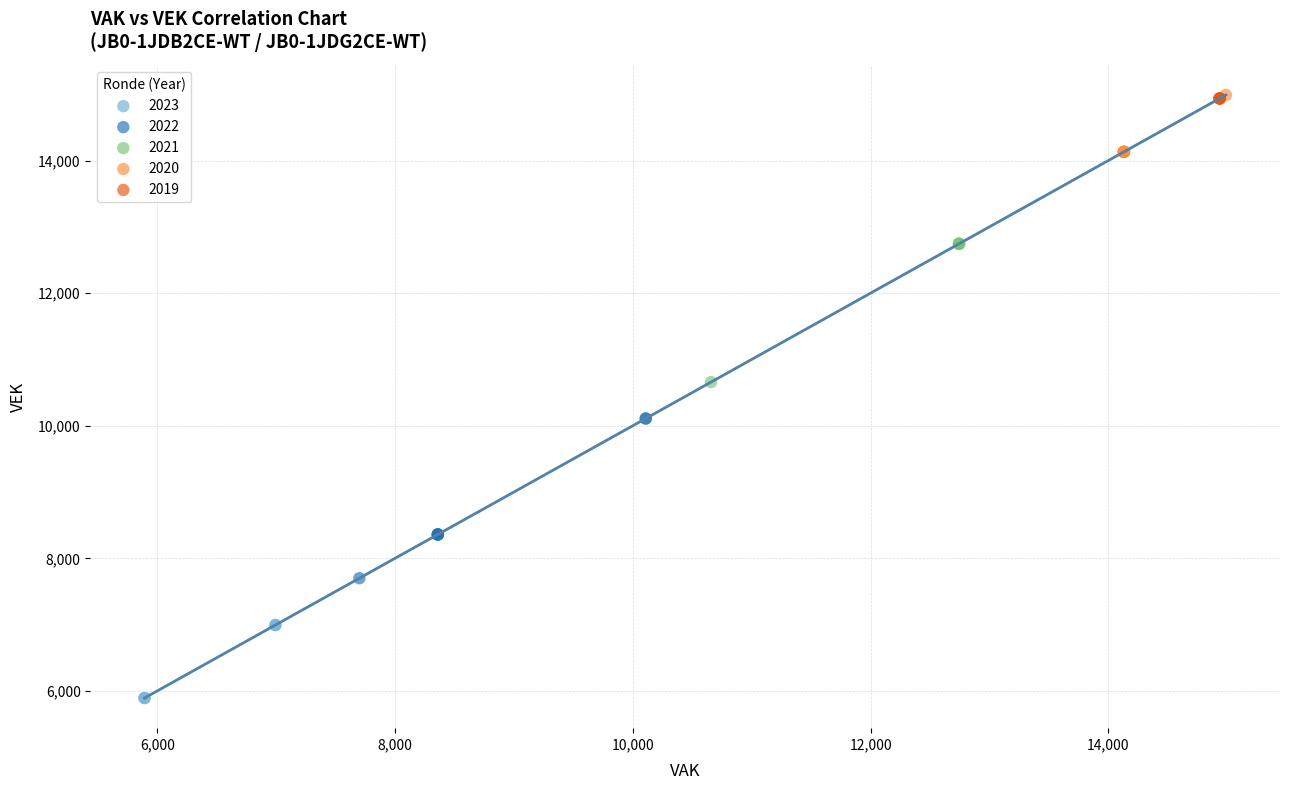

Which series reaches the minimum Y coordinate?

2023